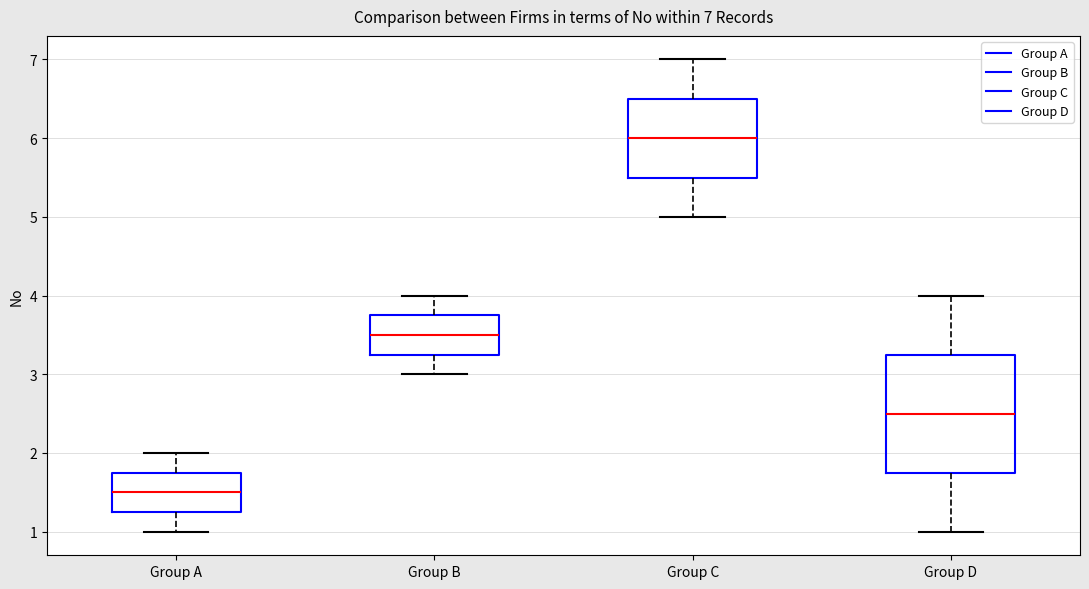

Which box is the tallest, from its lower edge to its upper edge?

Group D